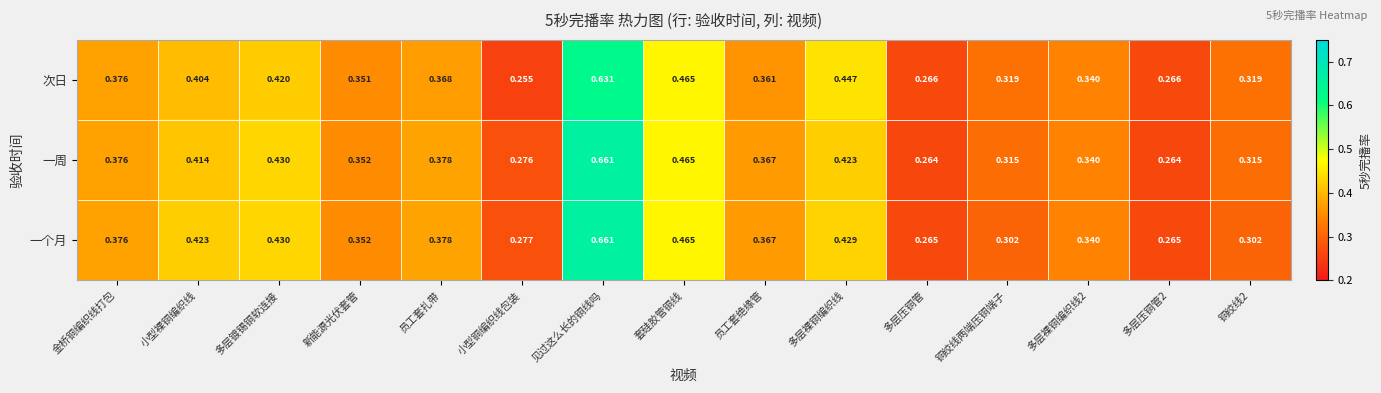

Which series has the largest total across all categories?

一周